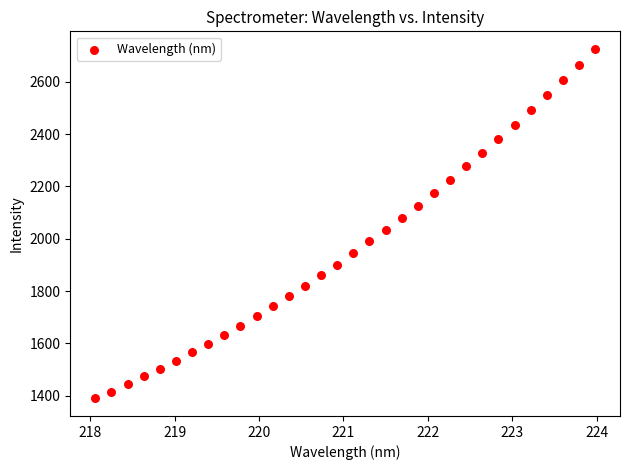

What is the range of Y values (max minus min)?

1337.6